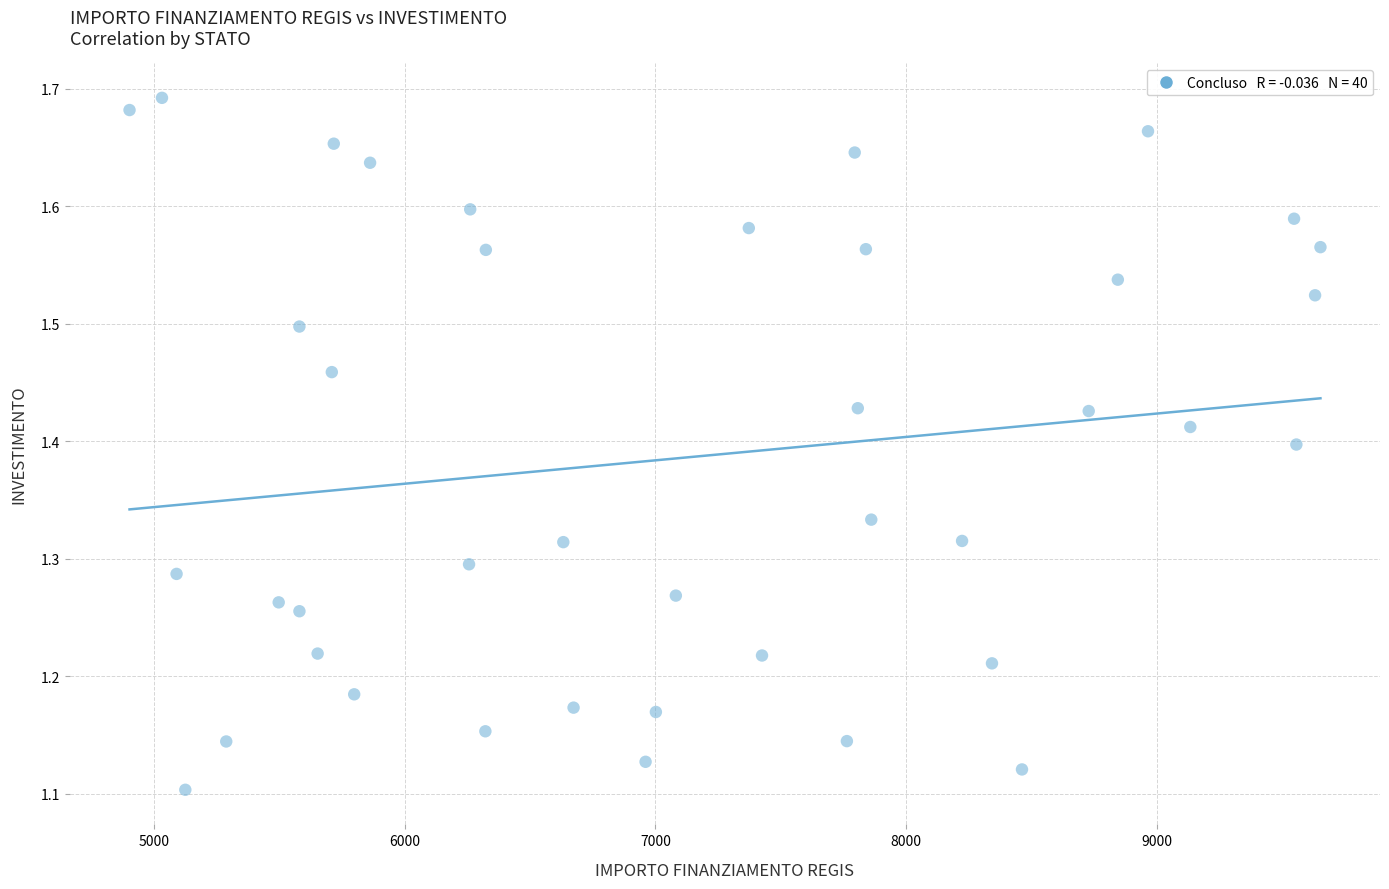

What is the range of X values (max minus min)?

4746.6